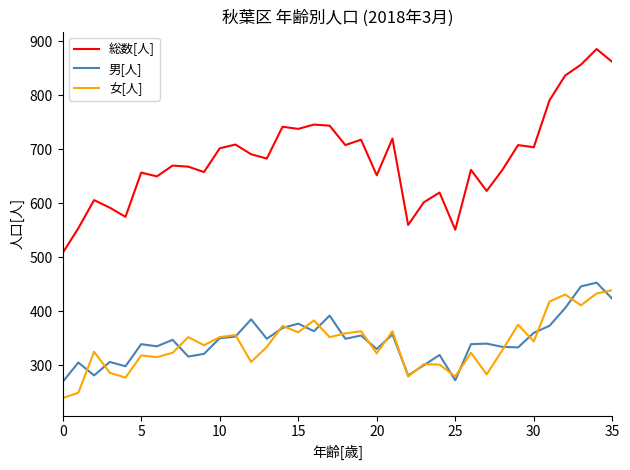

What is the maximum value shown in the chart?

886